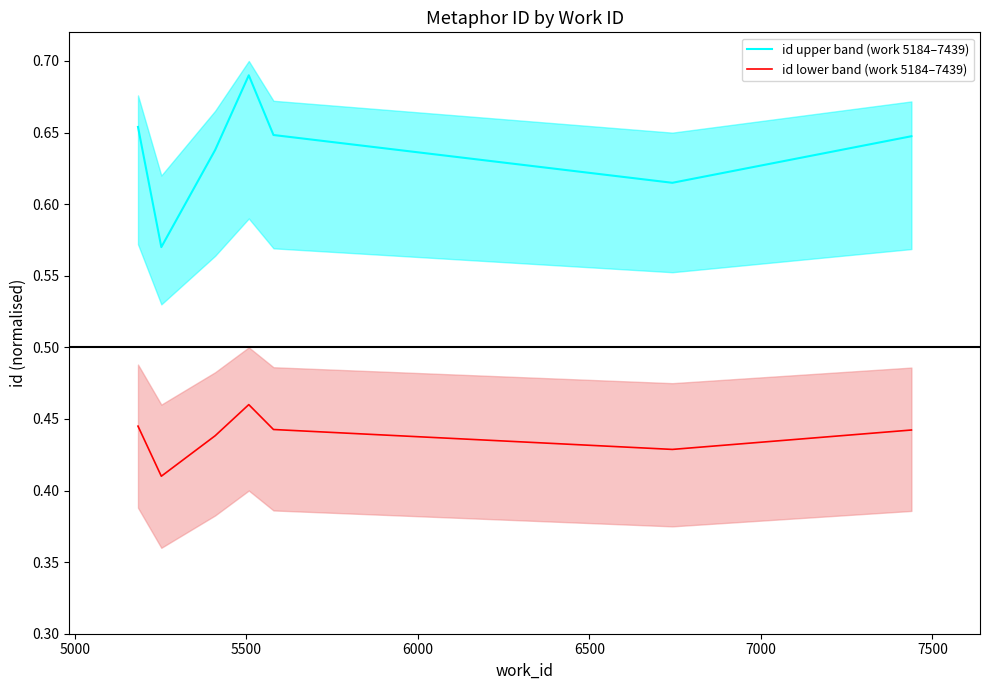

What is the smallest value displayed?

0.4